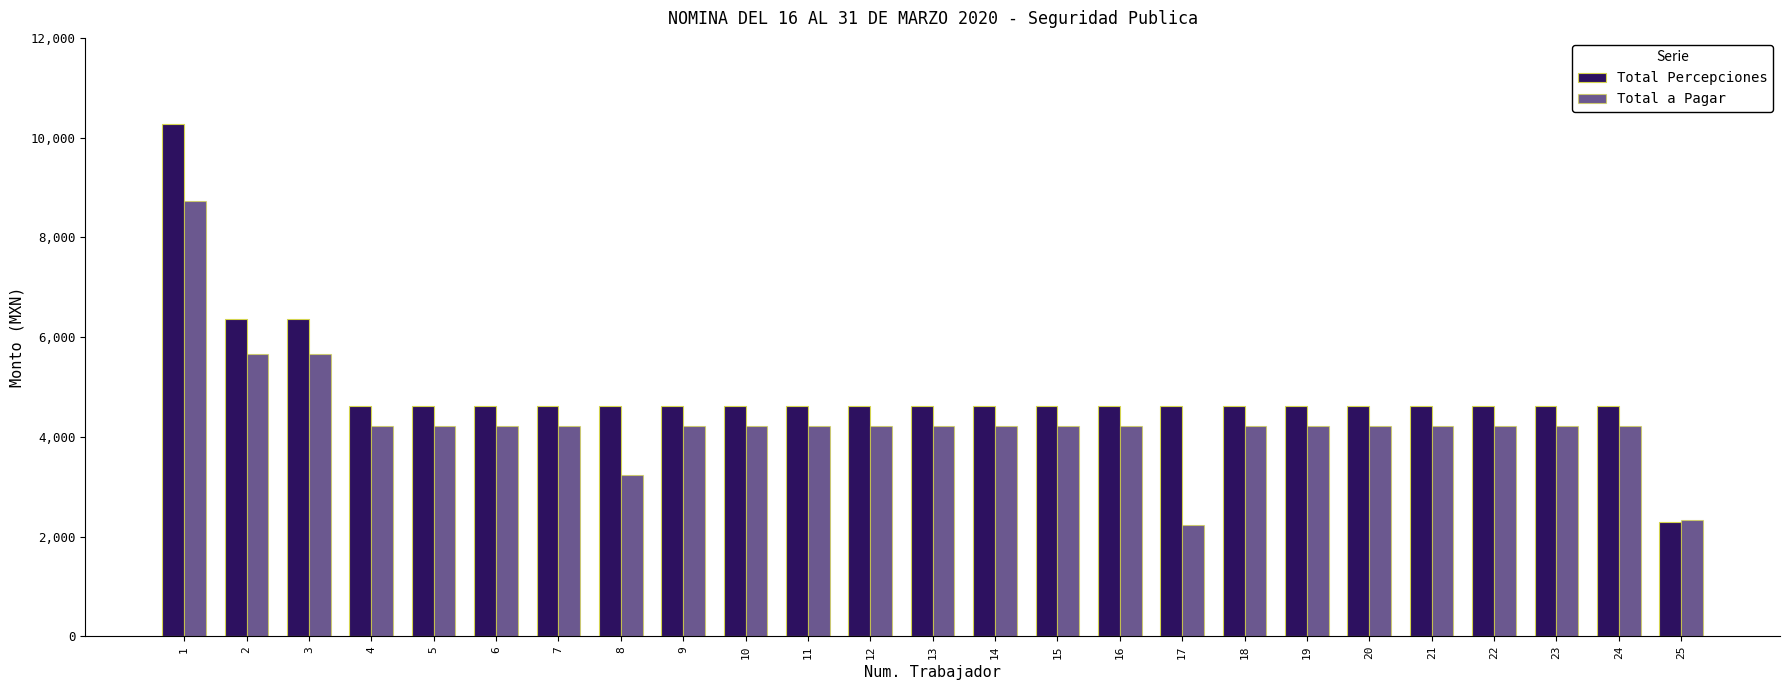

At which category is the sum across all series the highest?

1